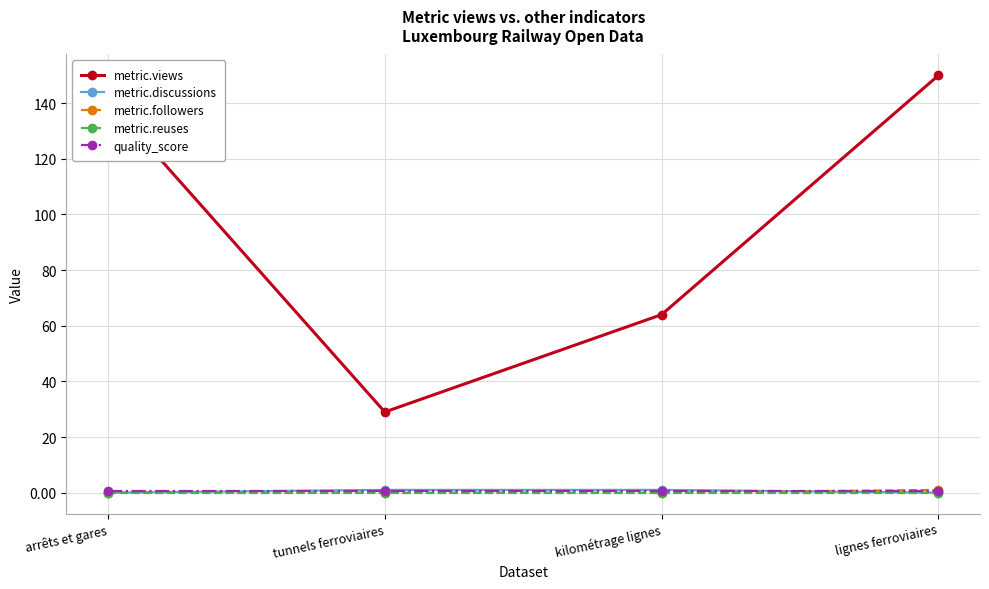

True or false: metric.discussions and metric.views cross at least once.

False